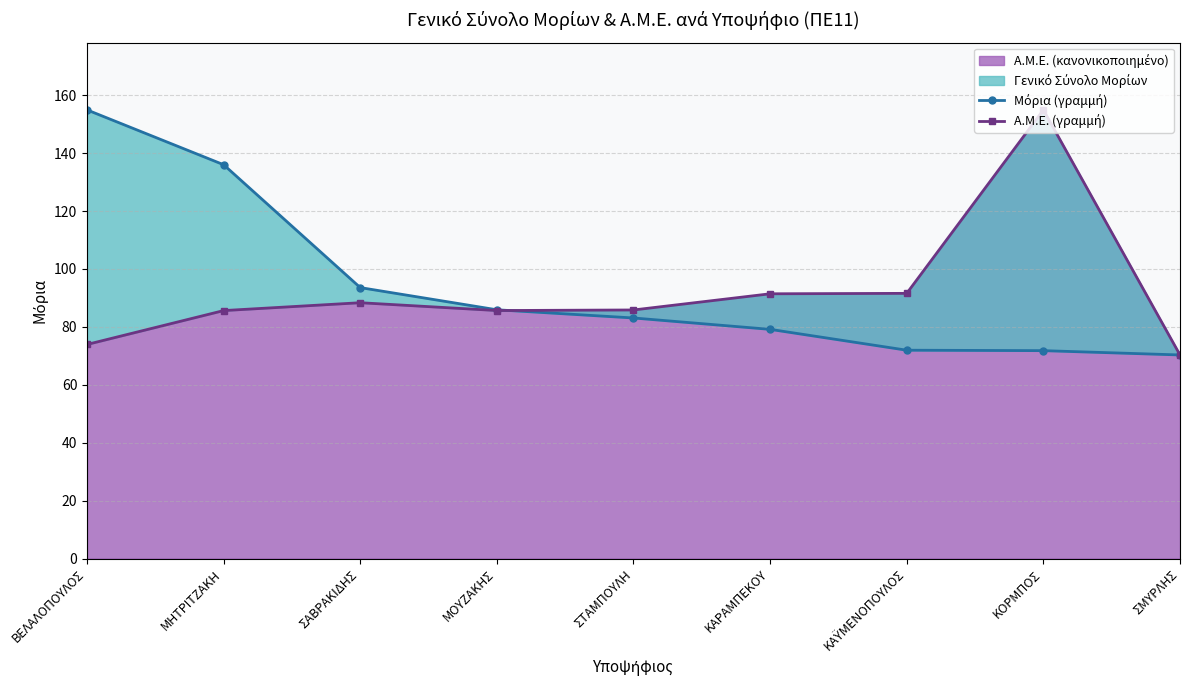

What is the difference between the maximum and minimum values in the Μόρια (γραμμή) series?

84.6